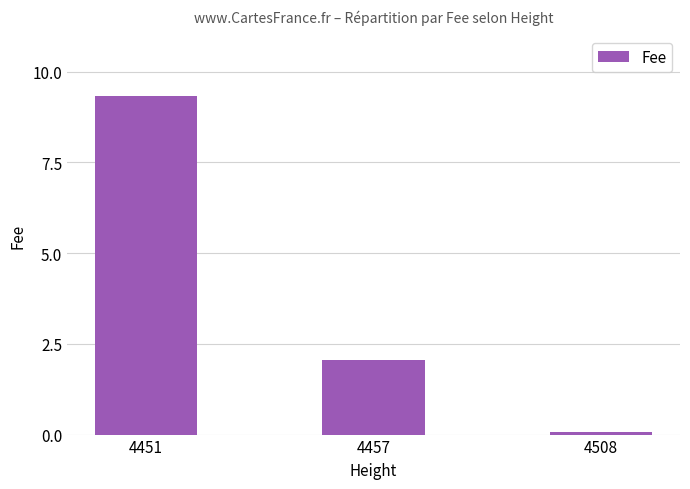

What is the change in value from 4451 to 4457?

-7.3